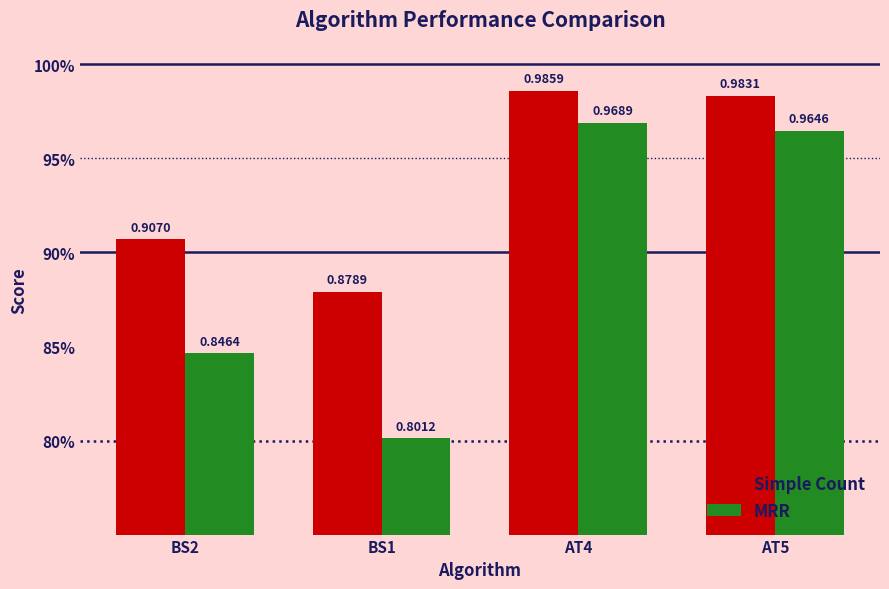

Reading right to left, list all the values displayed in this chart.

Simple Count: AT5=1.0	AT4=1.0	BS1=0.9	BS2=0.9
MRR: AT5=1.0	AT4=1.0	BS1=0.8	BS2=0.8